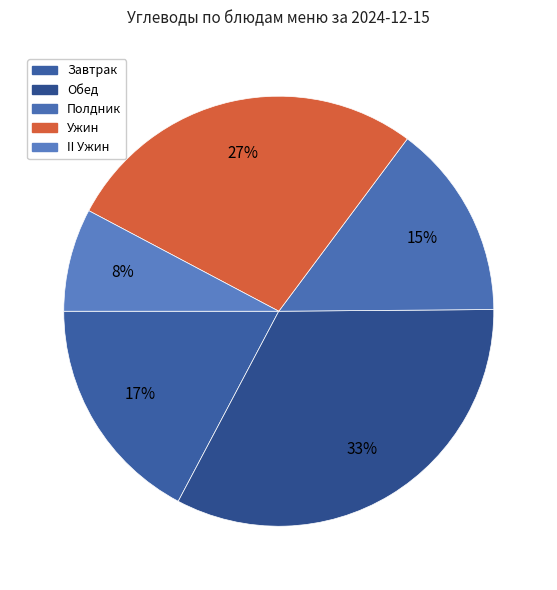

How many slices are in this pie chart?

5